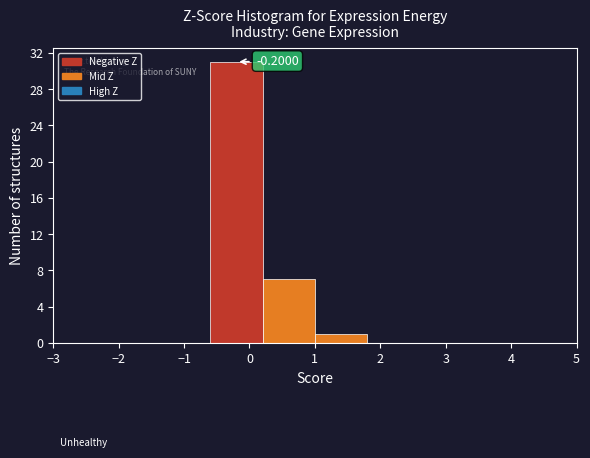

Which range on the x-axis has the tallest bar?

-0.6 to 0.2